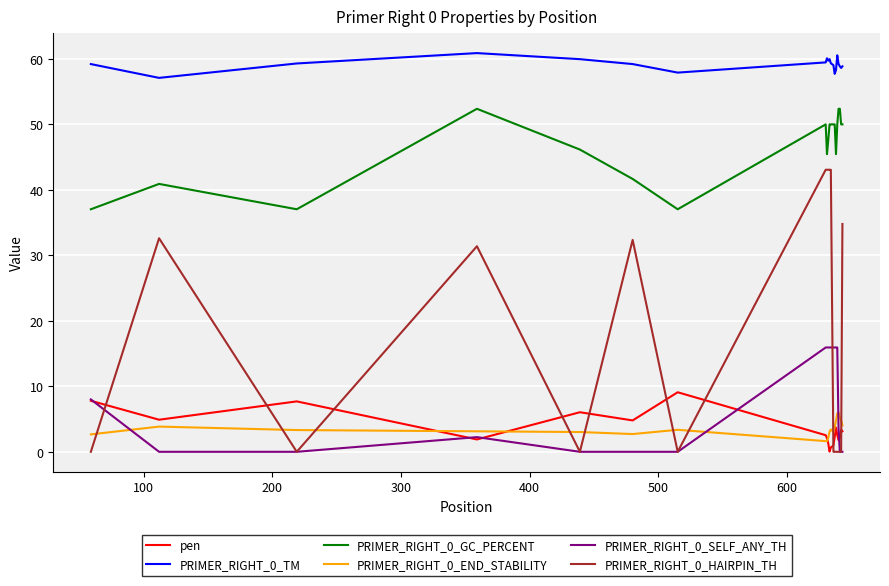

What is the average value of the PRIMER_RIGHT_0_HAIRPIN_TH series?

17.3